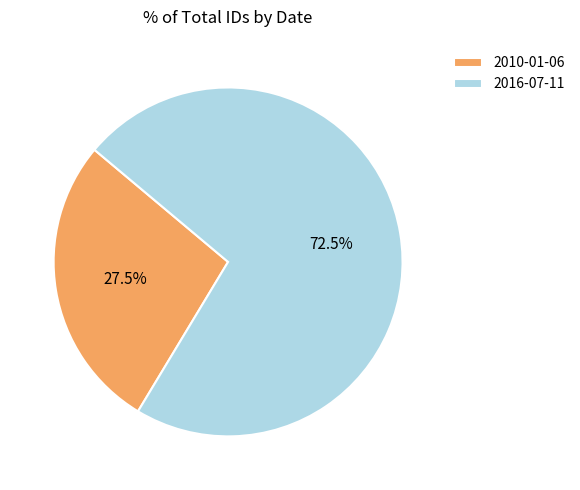

Is 2010-01-06 the majority of the pie?

No